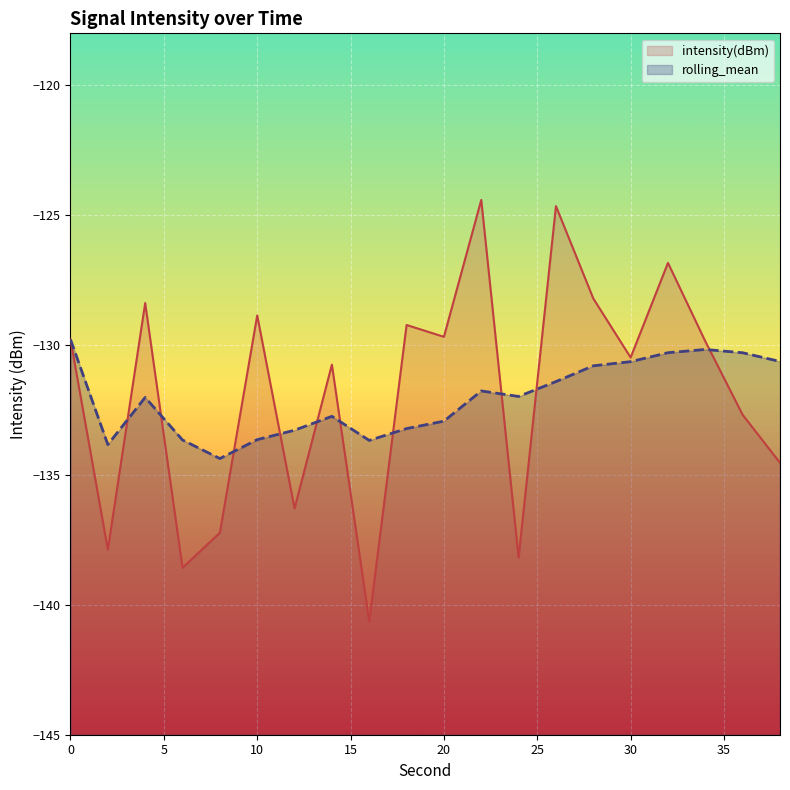

Between which two adjacent categories do rolling_mean and intensity(dBm) first intersect?

2 and 4